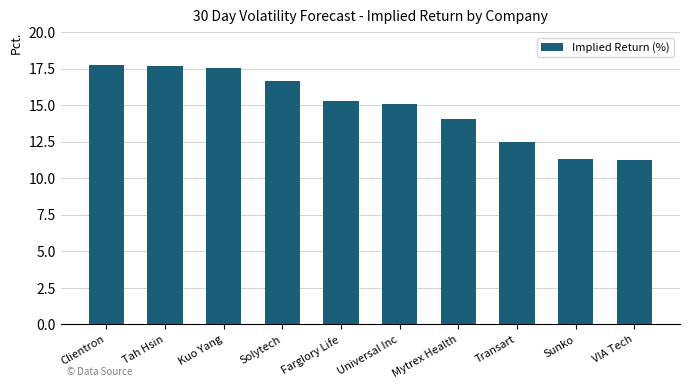

Where is the data nearest to the value 14?

Mytrex Health